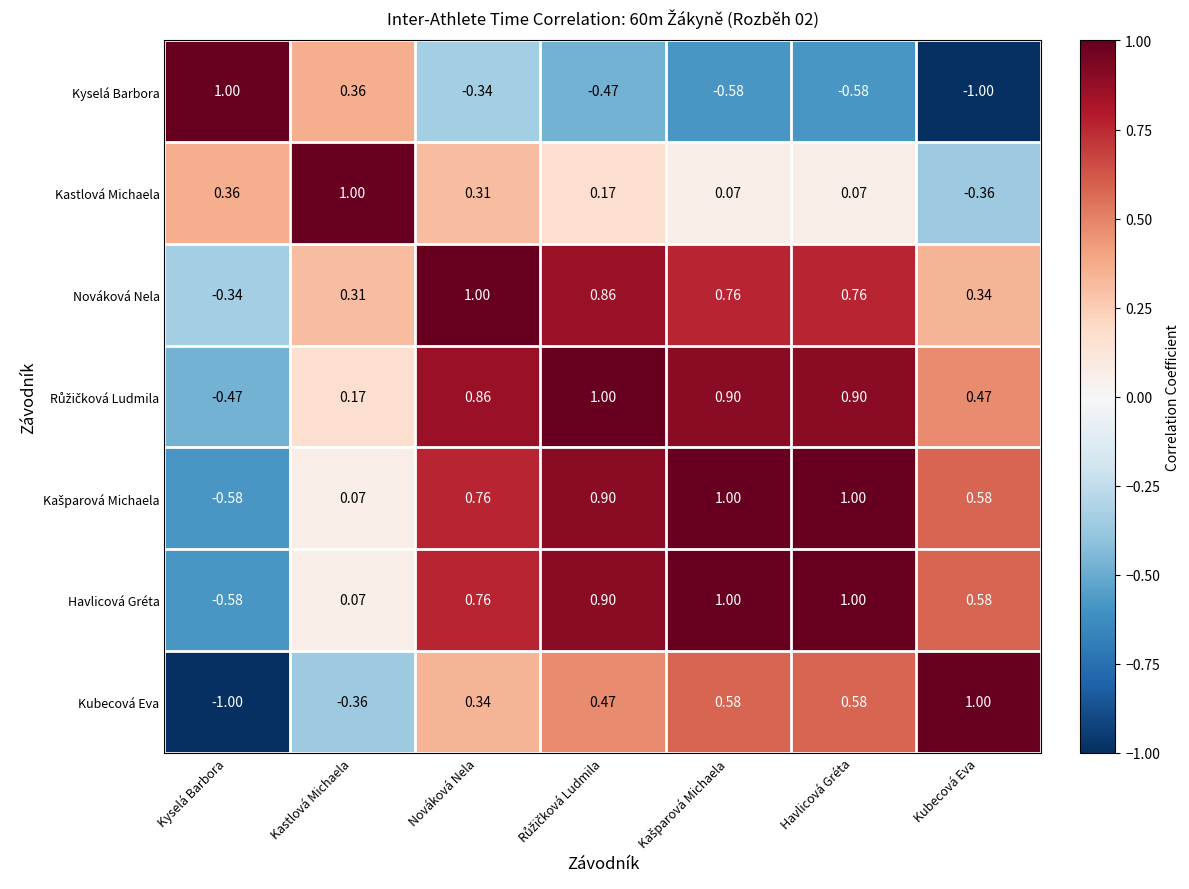

Where is Nováková Nela nearest to the value 0?

Kastlová Michaela